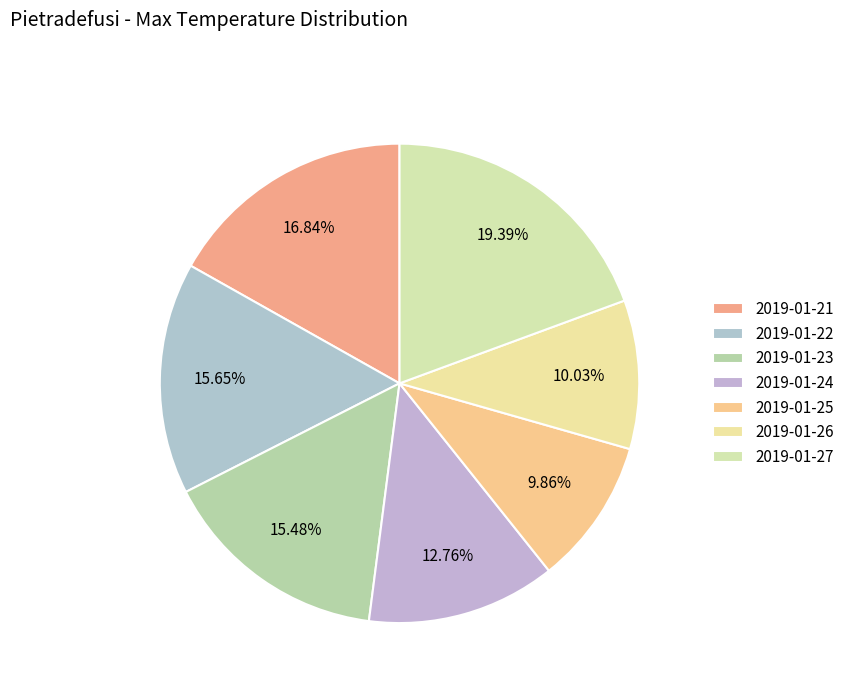

What is the ratio of the value at 2019-01-21 to the value at 2019-01-26?

1.7